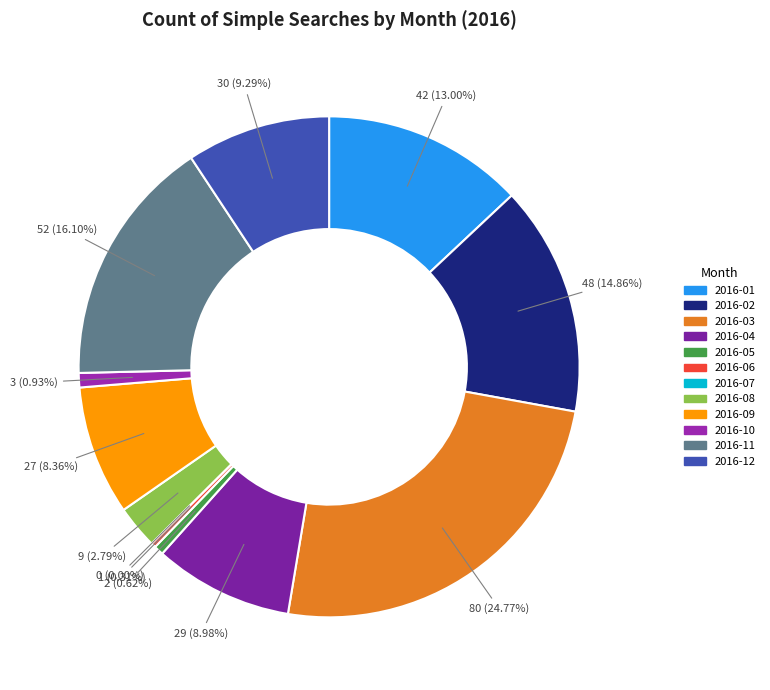

True or false: 2016-07 accounts for 0% of the total.

True